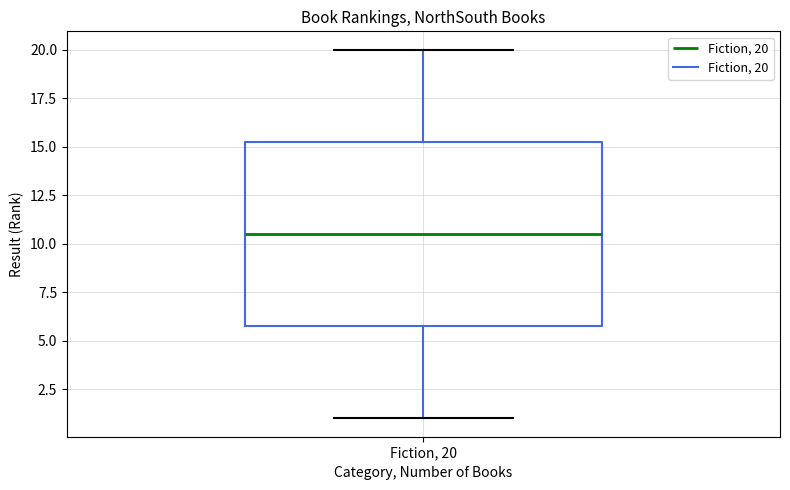

Where is the lower edge of the box for Fiction, 20 on the y-axis? The values are not printed on the chart, so give them approximately, as read against the axis.

6.0